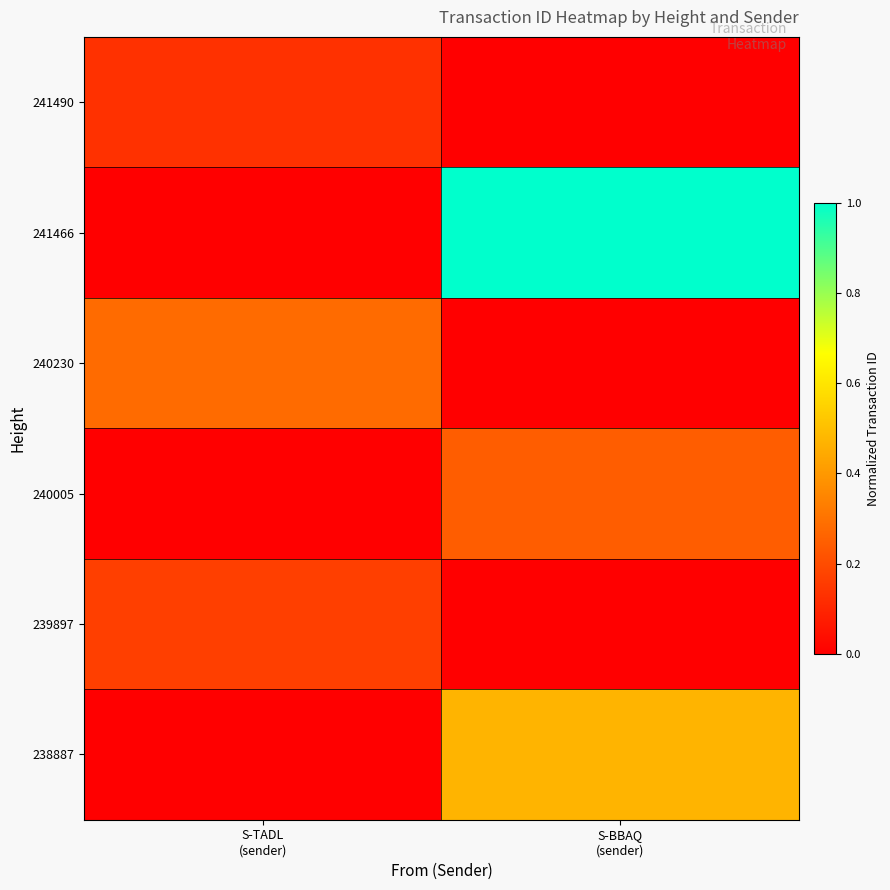

Reading right to left, extract all data points from this chart.

241490: S-BBAQ
(sender)=0.0	S-TADL
(sender)=0.1
241466: S-BBAQ
(sender)=1.0	S-TADL
(sender)=0.0
240230: S-BBAQ
(sender)=0.0	S-TADL
(sender)=0.3
240005: S-BBAQ
(sender)=0.2	S-TADL
(sender)=0.0
239897: S-BBAQ
(sender)=0.0	S-TADL
(sender)=0.2
238887: S-BBAQ
(sender)=0.5	S-TADL
(sender)=0.0